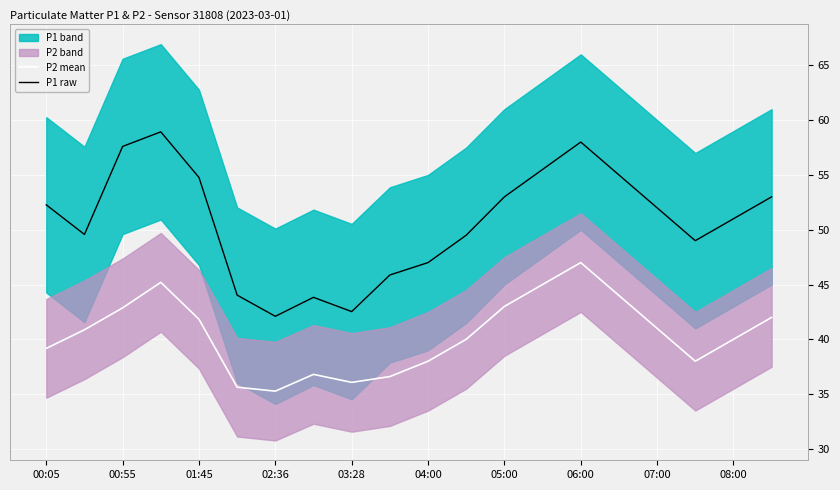

How many interior local peaks does the P2 mean series have?

3